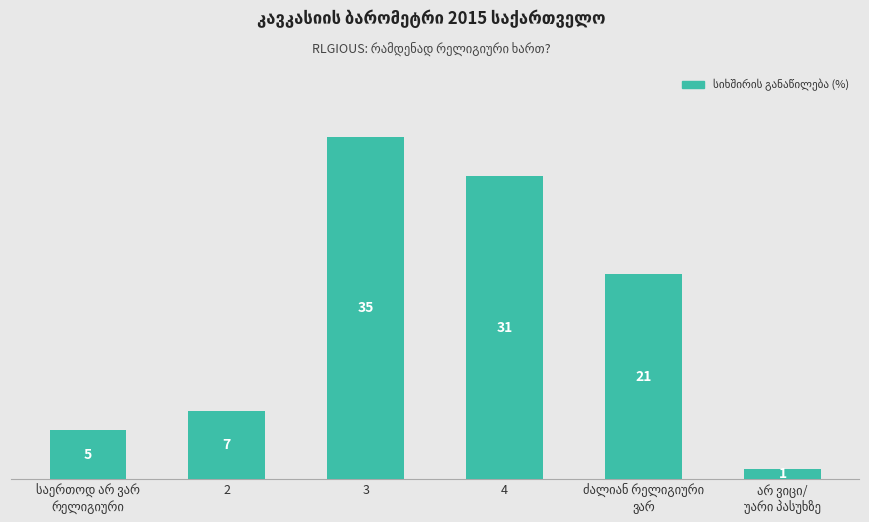

What position from the left is 3?

3